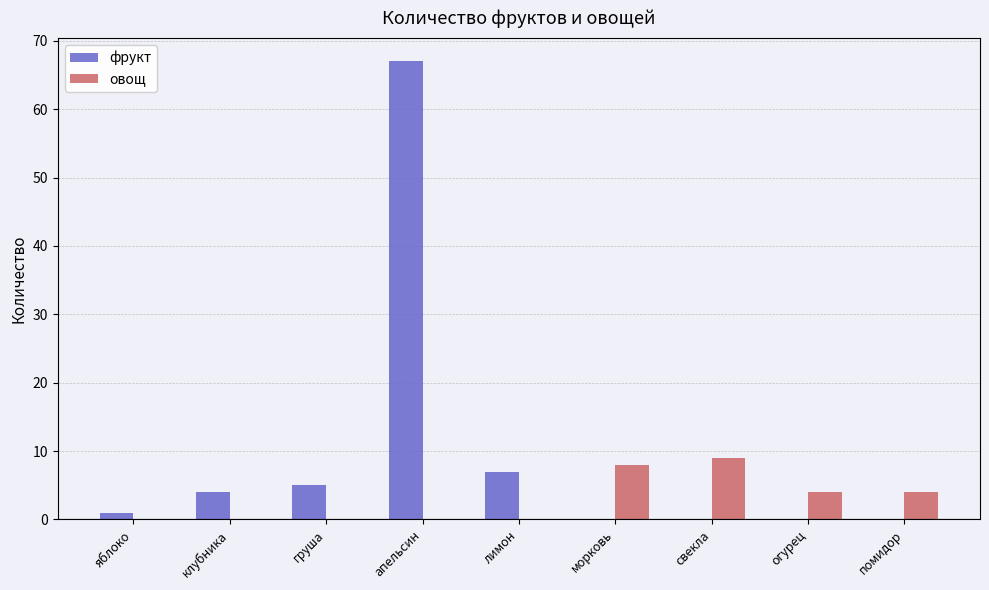

What is the sum of all овощ values?

25